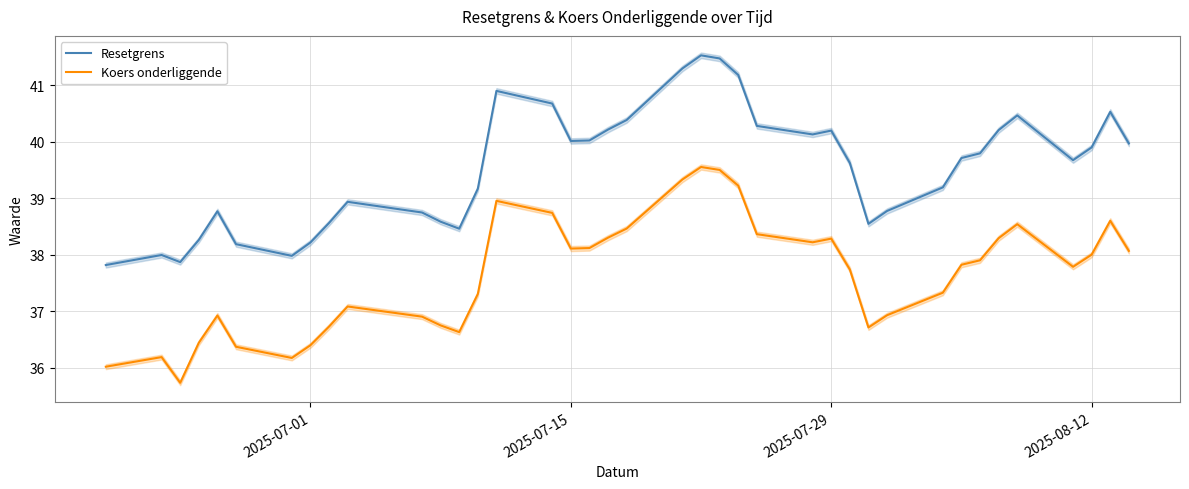

What is the maximum value shown in the chart?

41.5